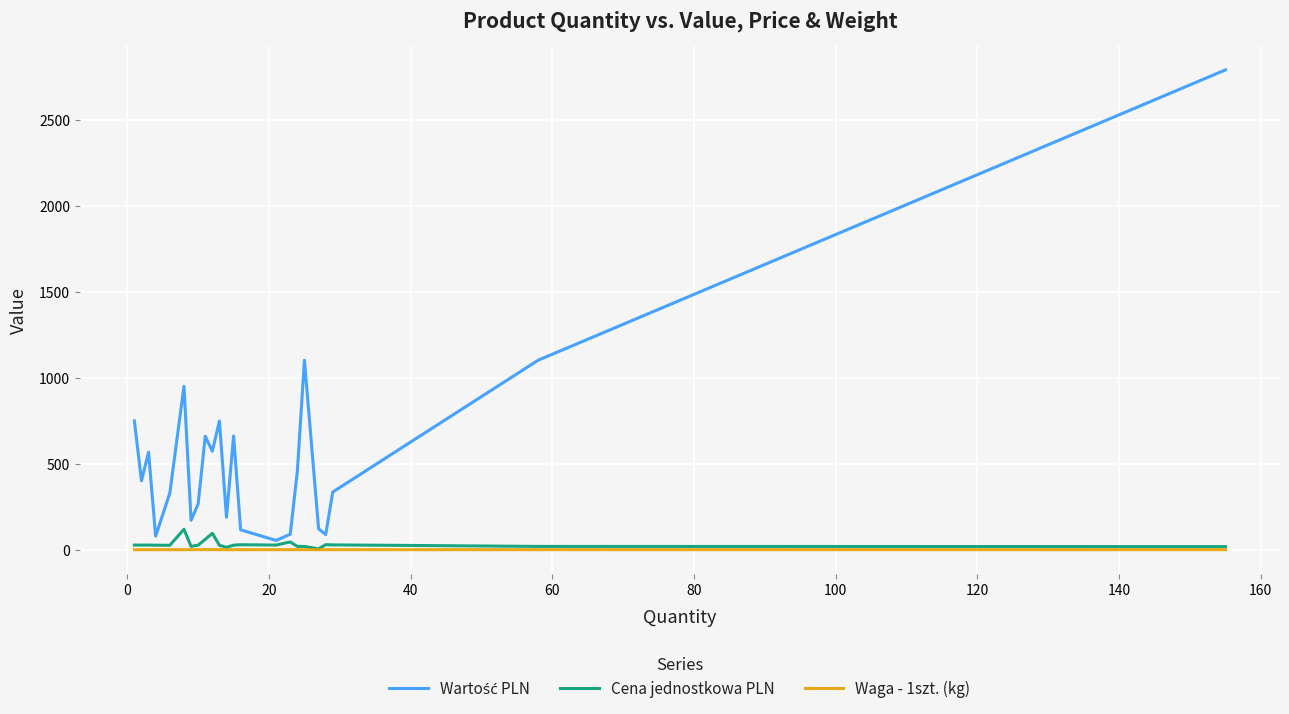

Is this an area chart (filled region under the line)?

No